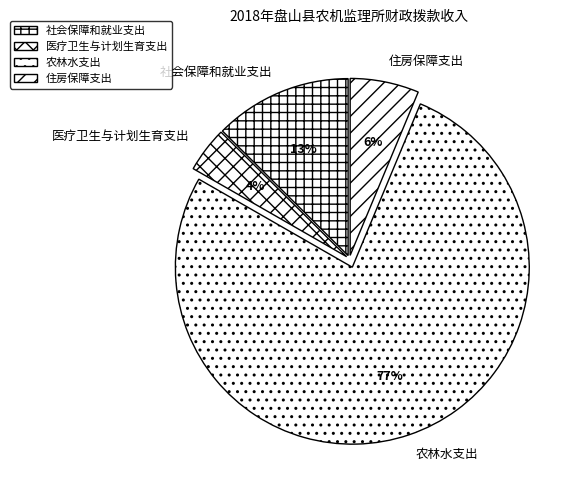

What percentage is the 社会保障和就业支出 slice, to the nearest percent?

13%